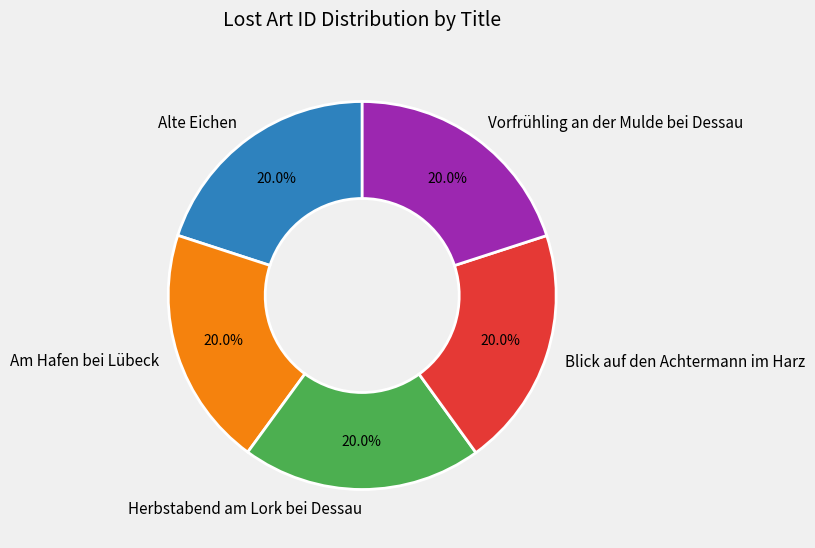

What is the ratio of the value at Am Hafen bei Lübeck to the value at Vorfrühling an der Mulde bei Dessau?

1.0